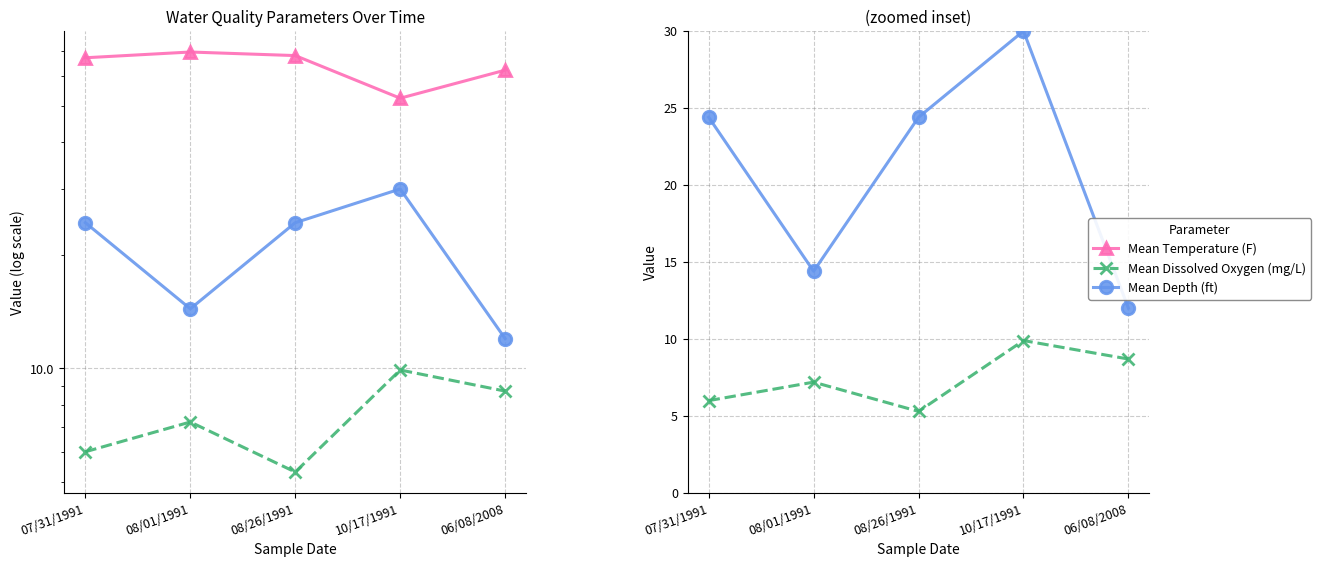

Read the Mean Depth (ft) value at 06/08/2008.

12.0